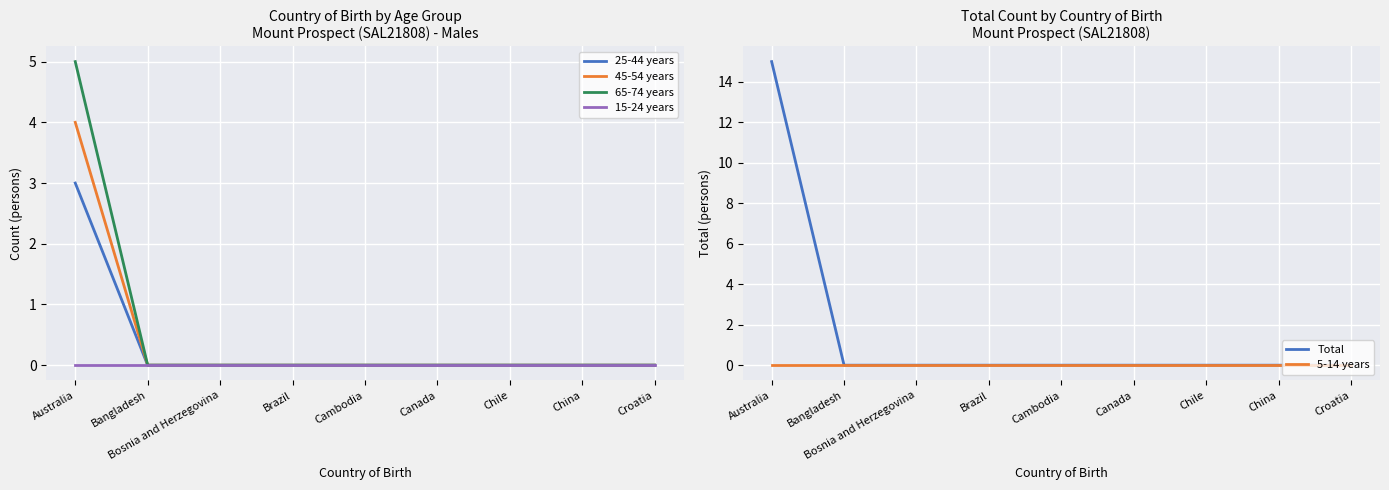

Is this an area chart (filled region under the line)?

No